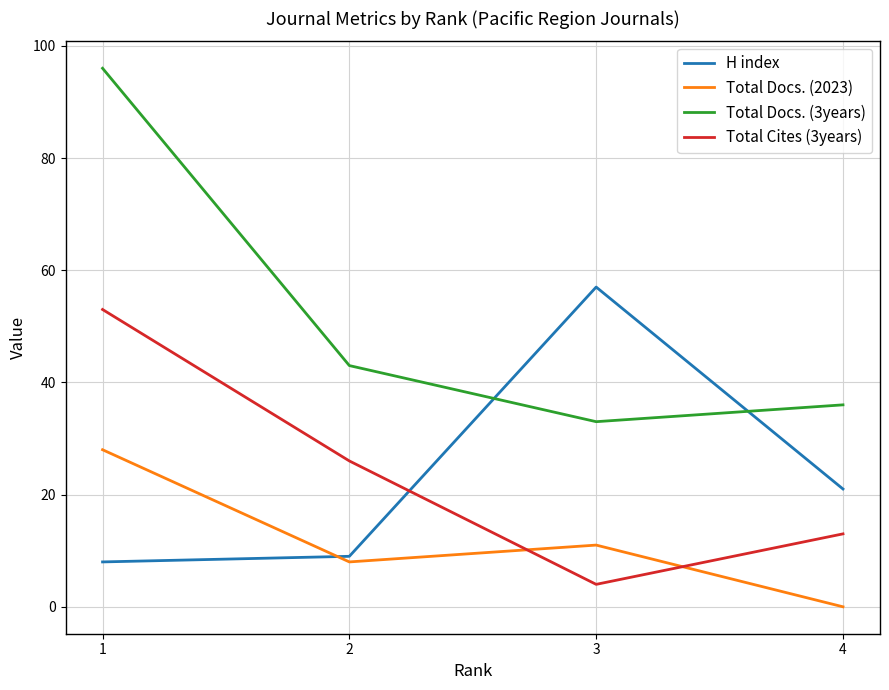

Which series has the largest total across all categories?

Total Docs. (3years)